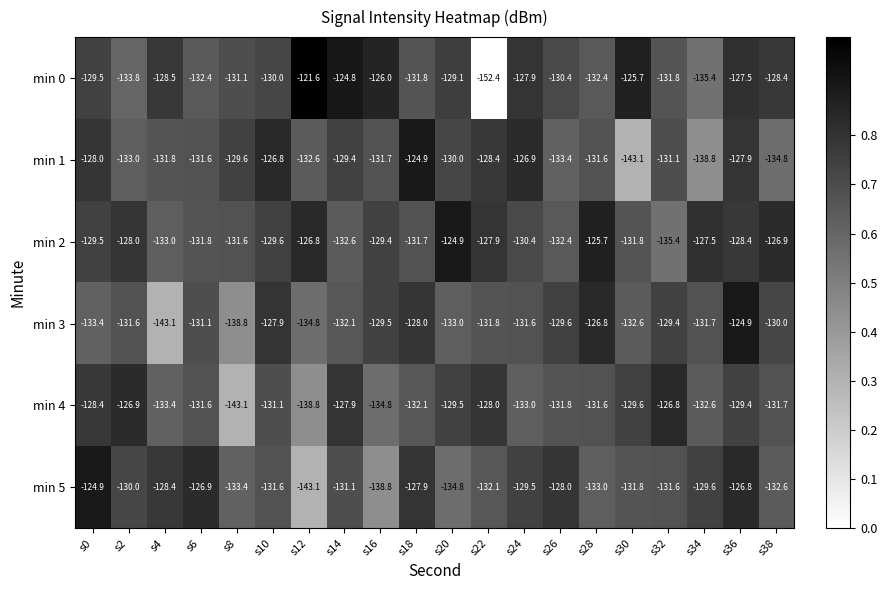

Which series has the largest total across all categories?

min 2